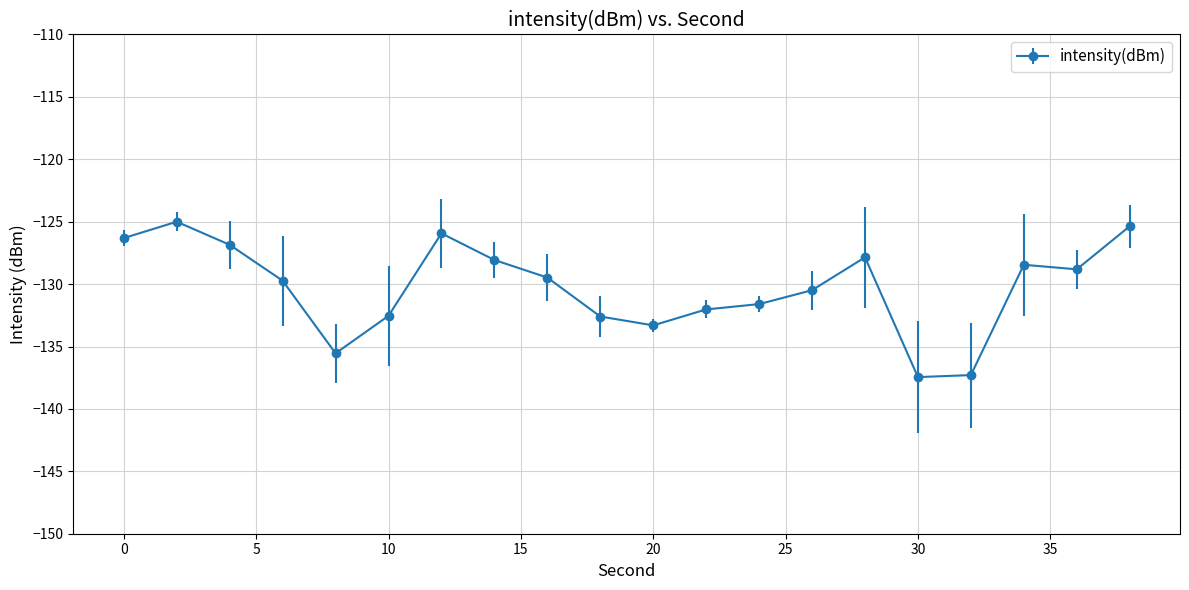

What is the value of the 10th point from the left?

-132.6